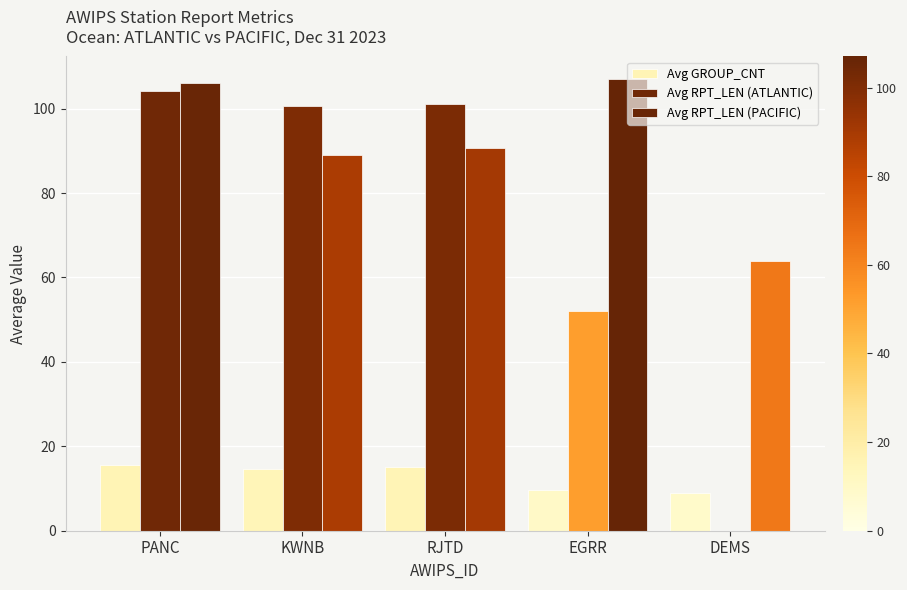

The value of Avg GROUP_CNT at EGRR is 9.7. True or false?

True